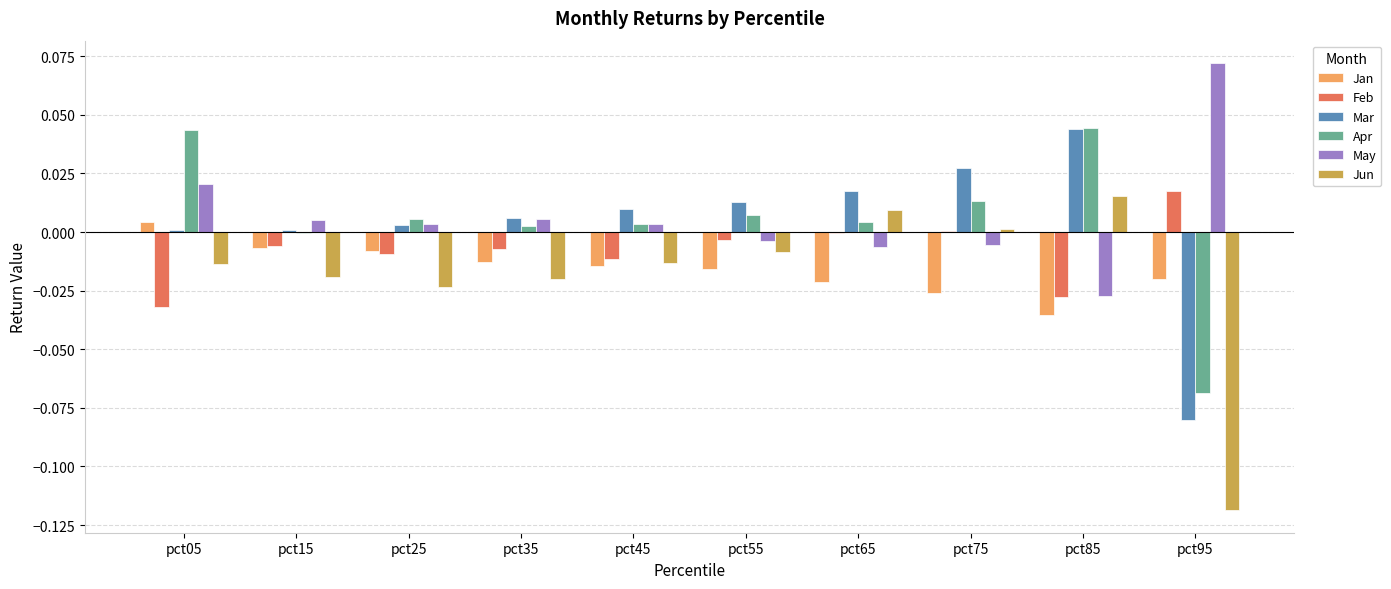

The May series shows 0.0 at pct95. True or false?

False